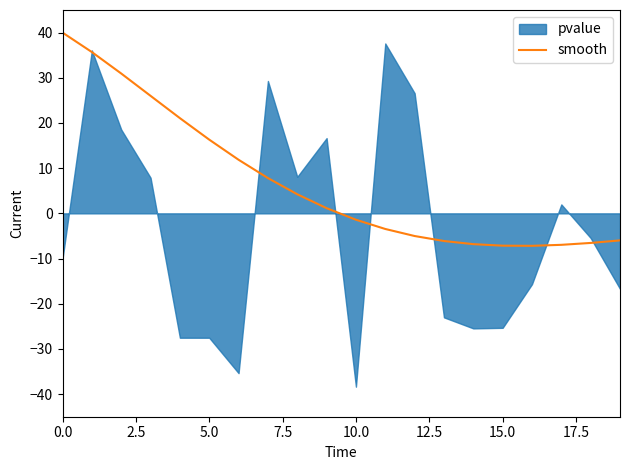

The value of smooth at 5.0 is 16.3. True or false?

True